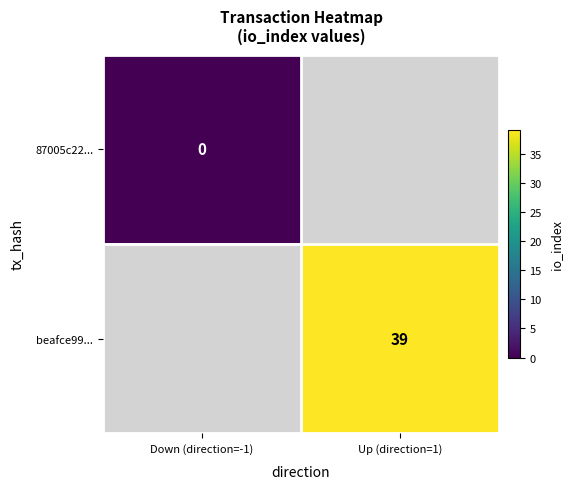

Is the value of beafce99... at Up (direction=1) greater than the value of 87005c22... at Down (direction=-1)?

Yes